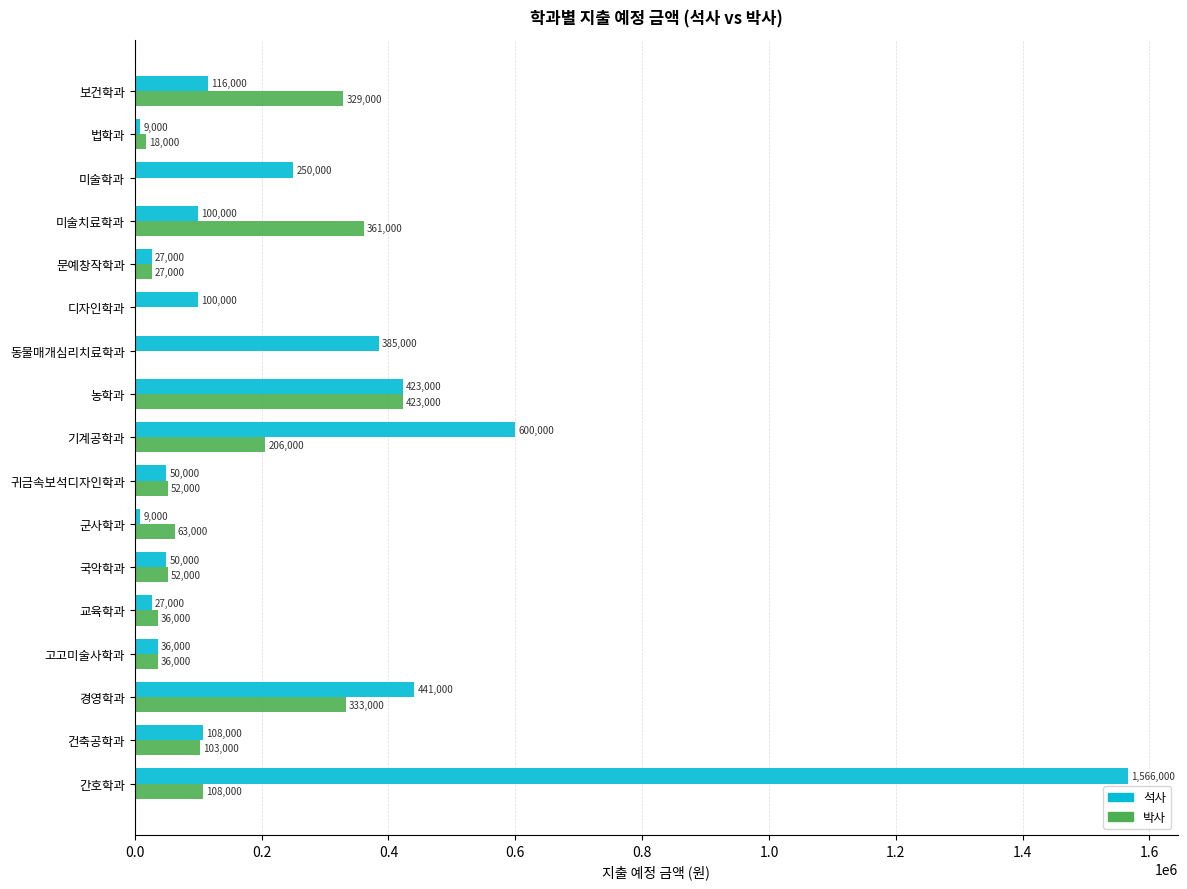

True or false: 박사 has a value of 52000 at 국악학과.

True